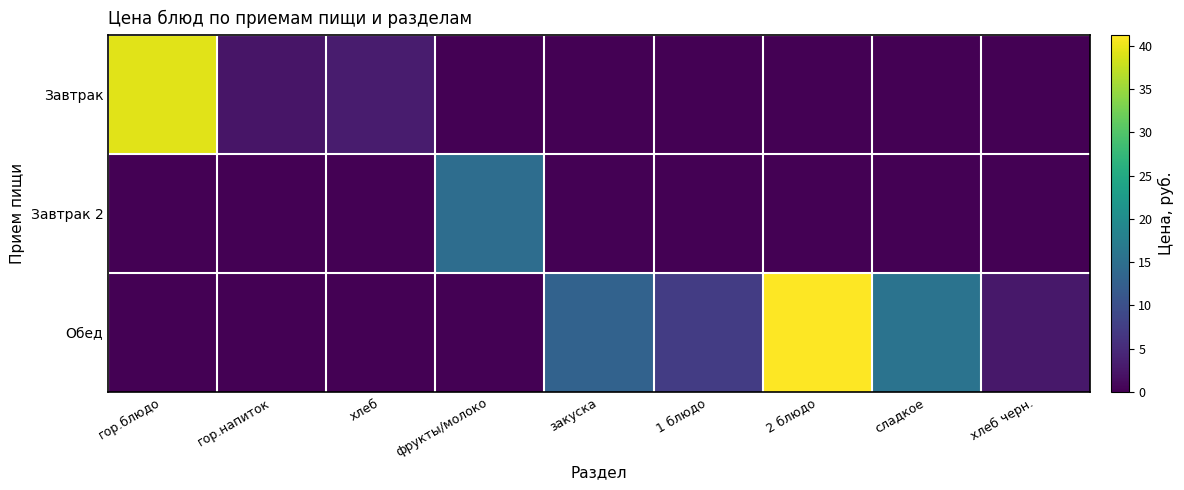

Which label corresponds to the largest value in the chart?

2 блюдо